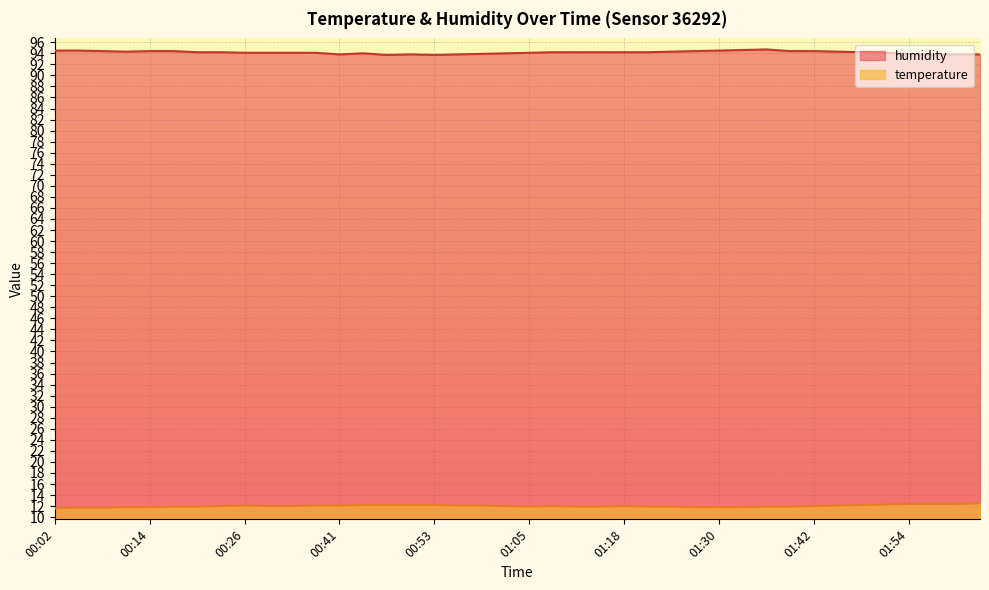

What is the value of the humidity point at the 35th from the left?

94.2